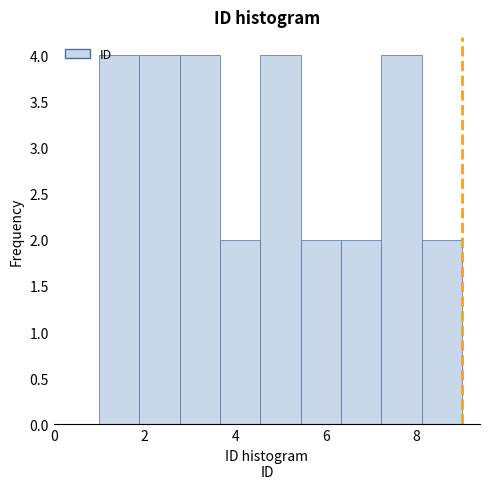

Reading left to right, list every bar in this chart as the range it spans on the x-axis followed by its height. Neither the bar edges nor the heights are printed on the chart, so give them approximately, as read against the axes.

1.0 to 1.8: 4
1.8 to 2.8: 4
2.8 to 3.6: 4
3.6 to 4.6: 2
4.6 to 5.4: 4
5.4 to 6.4: 2
6.4 to 7.2: 2
7.2 to 8.2: 4
8.2 to 9.0: 2